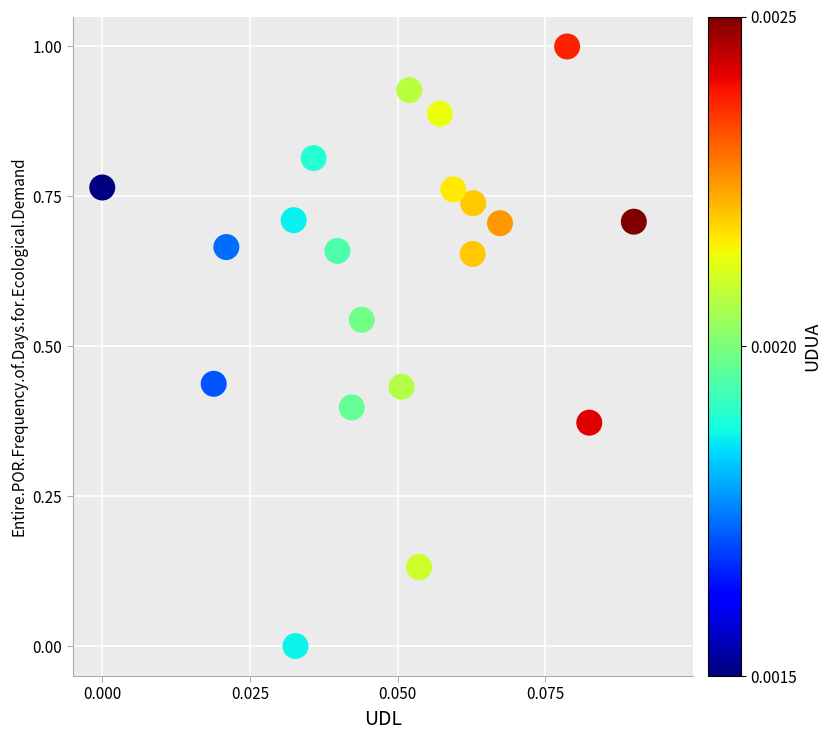

What is the range of Y values (max minus min)?

1.0